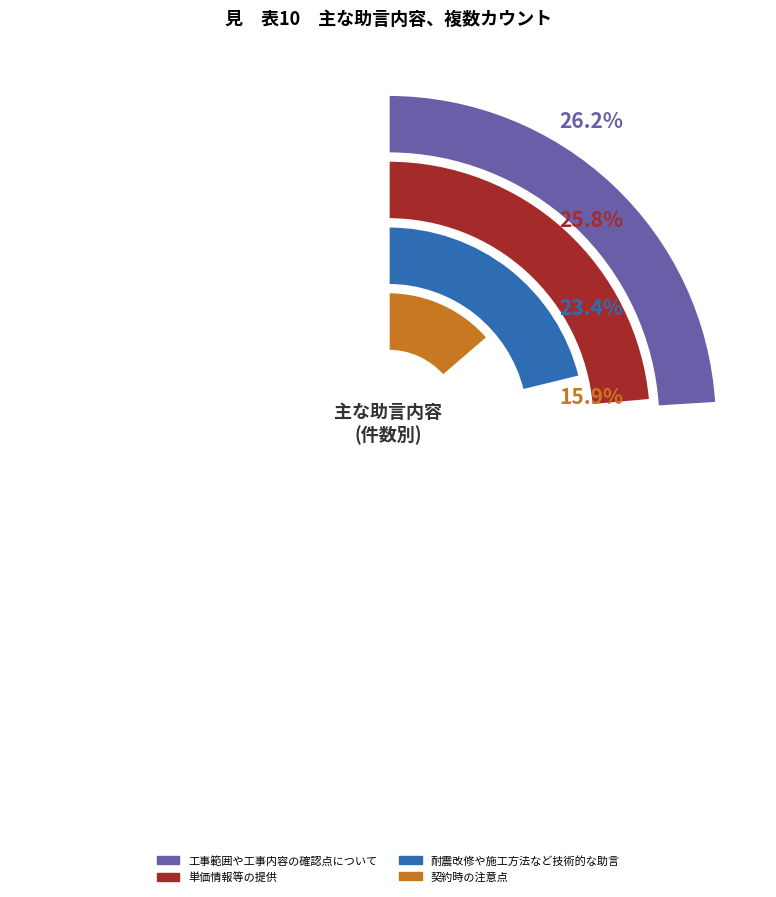

The その他 slice represents 7% of the pie. True or false?

False